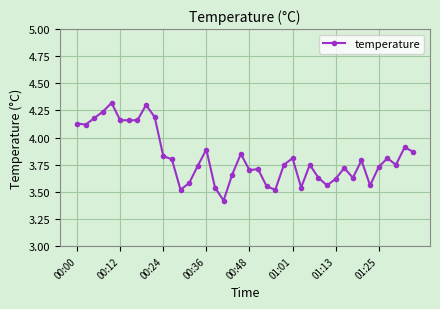

What is the difference between the maximum and second lowest values?

0.8